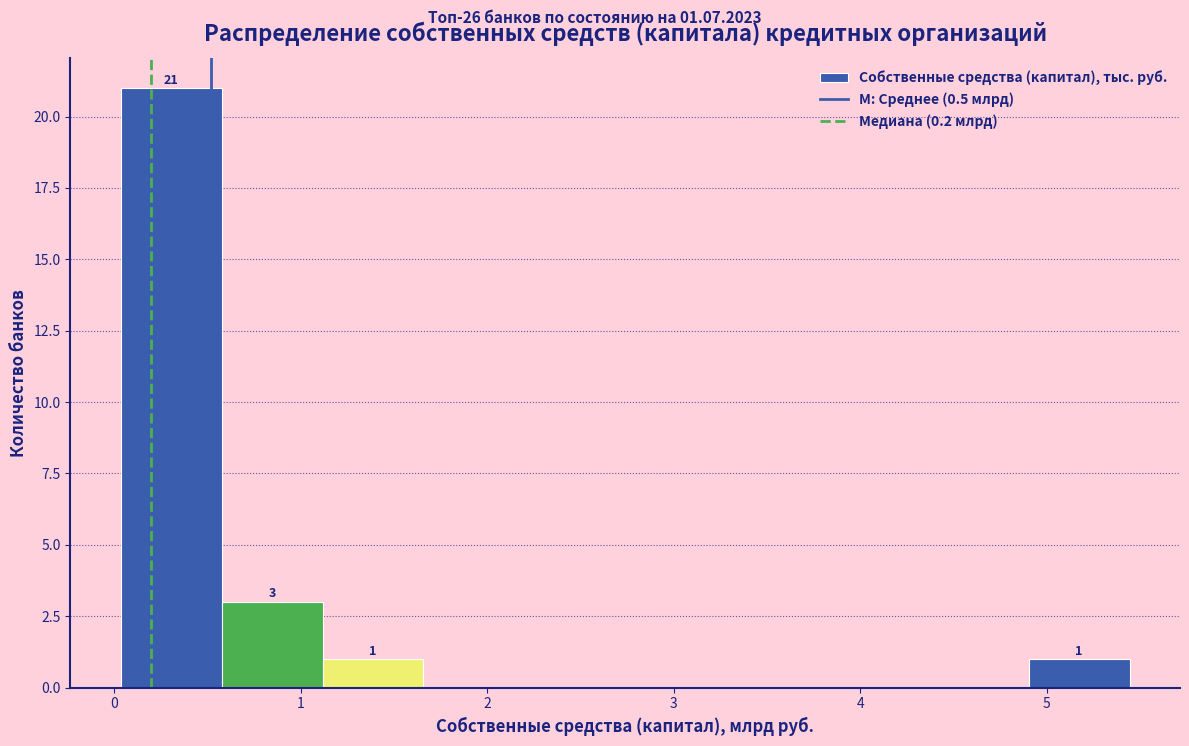

Which range on the x-axis has the tallest bar?

0.0 to 0.6